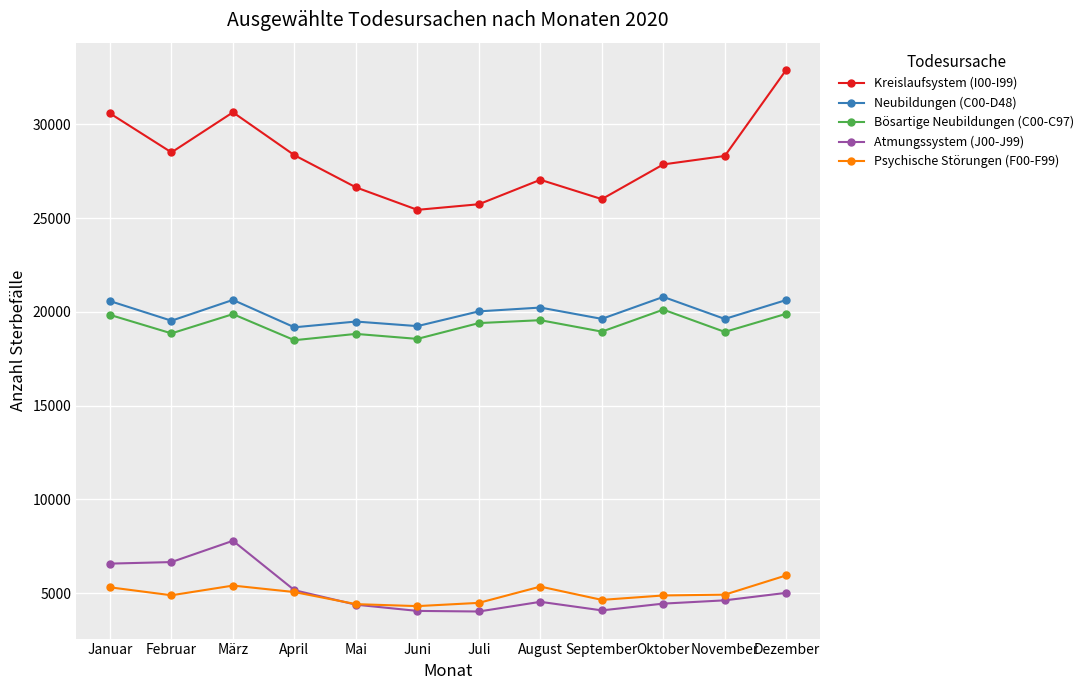

What is the sum of all Kreislaufsystem (I00-I99) values?

338001